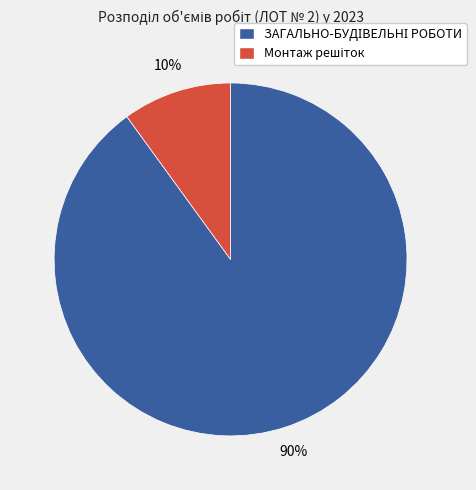

How many segments does this pie chart have?

2